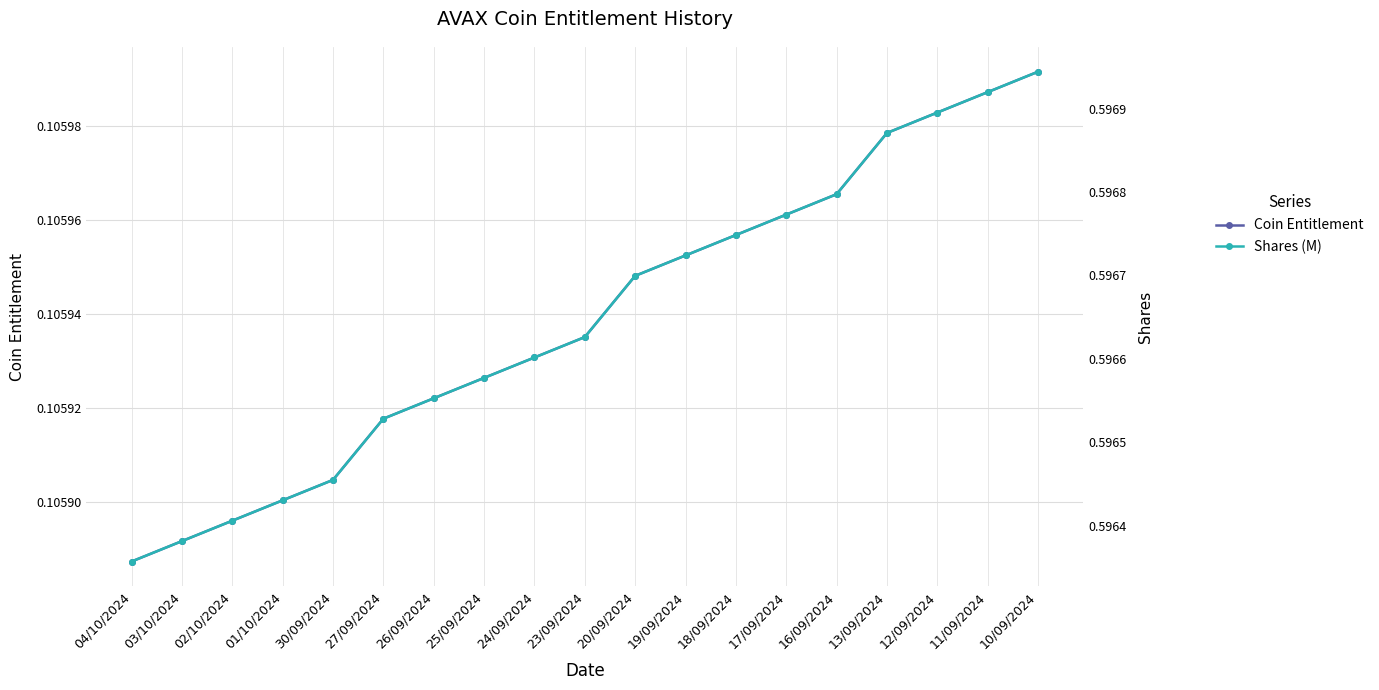

Which has a higher value, 13/09/2024 or 11/09/2024?

11/09/2024